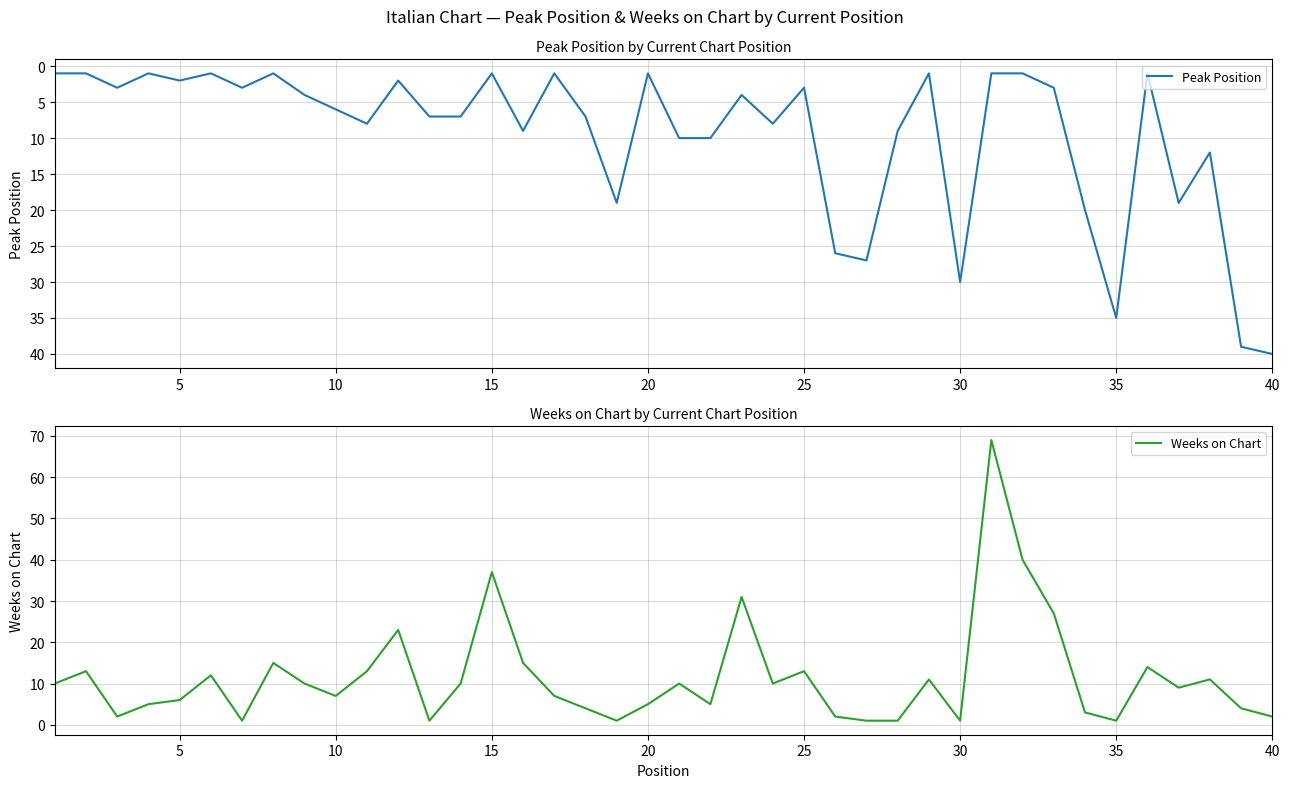

At how many categories does at least one series exceed 9?

30